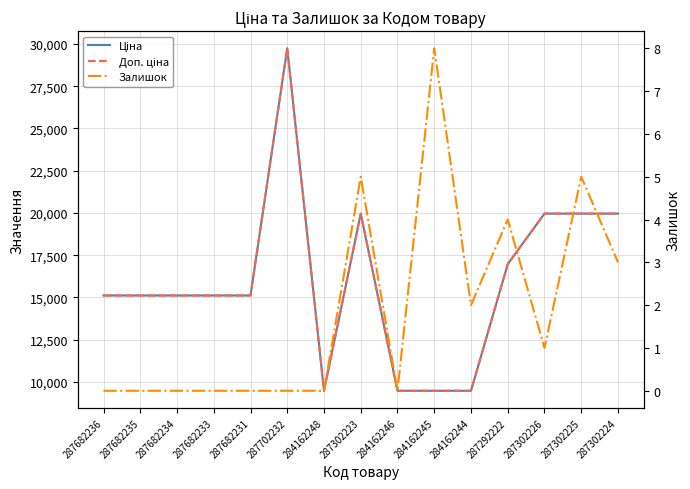

Does the chart display data point markers on the line(s)?

No